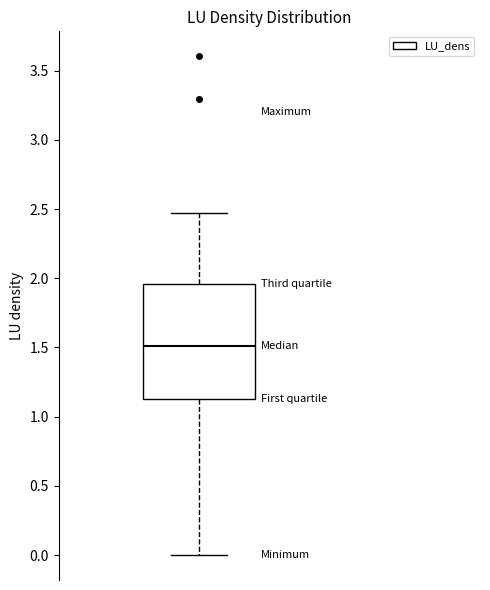

Transcribe this box plot: give where the median line is, the range the box spans, and where the two whiskers end, as read against the y-axis. The values are not printed on the chart, so give them approximately, as read against the axis.

median 1.50, box 1.15 to 1.95, whiskers 0.00 to 2.45